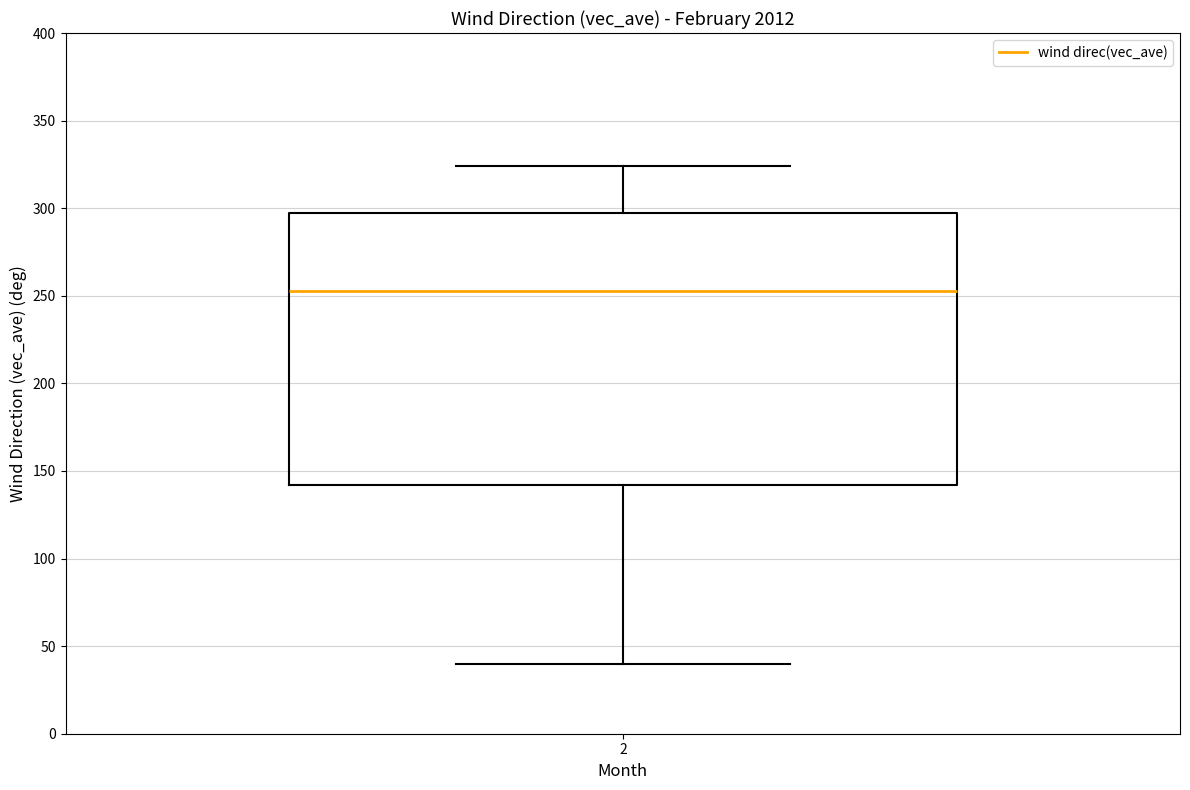

Transcribe this box plot: give where the median line is, the range the box spans, and where the two whiskers end, as read against the y-axis. The values are not printed on the chart, so give them approximately, as read against the axis.

median 255, box 140 to 300, whiskers 40 to 325